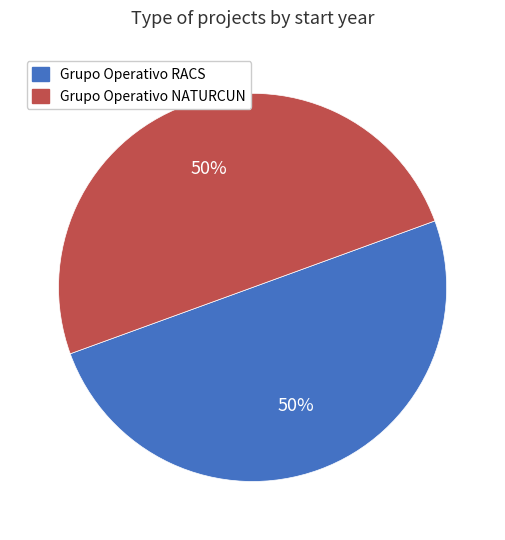

What is the ratio of the value at Grupo Operativo NATURCUN to the value at Grupo Operativo RACS?

1.0